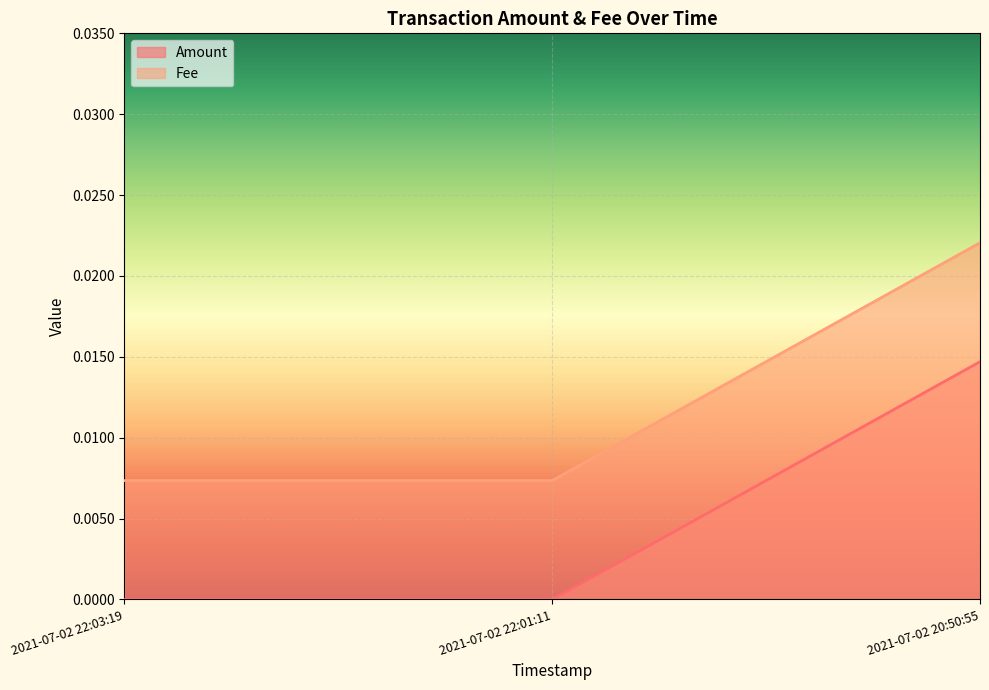

Which label corresponds to the largest value in the chart?

2021-07-02 20:50:55